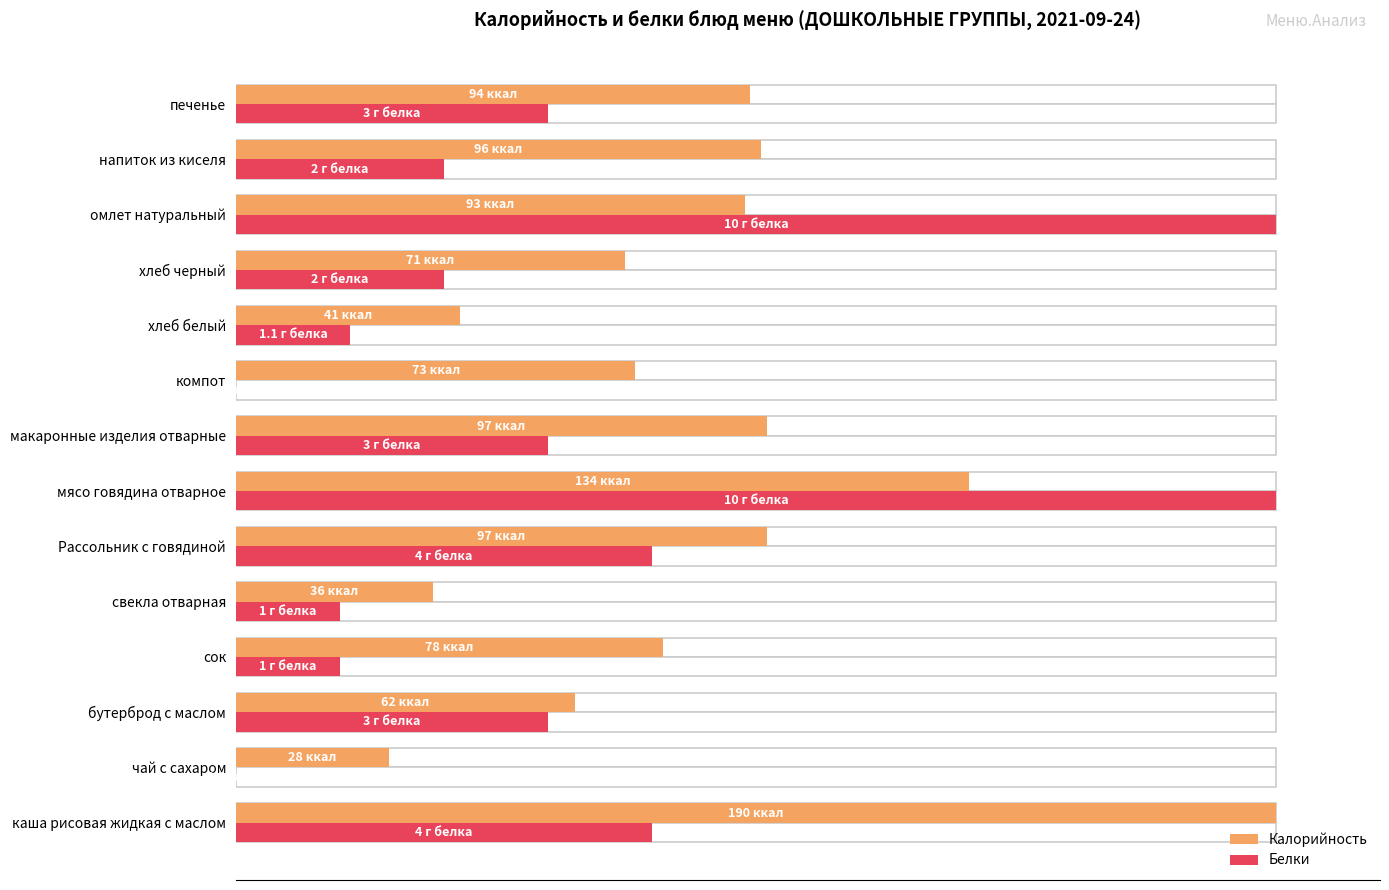

Count the number of categories in the chart.

14